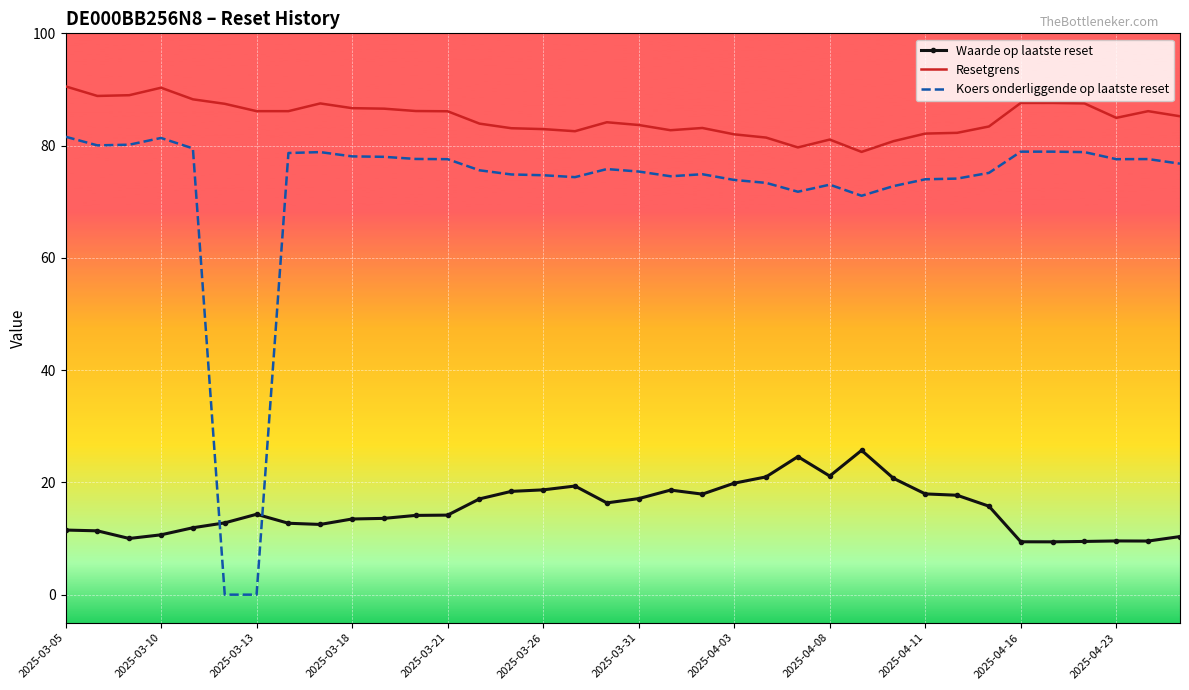

What are all the series names shown in the legend?

Waarde op laatste reset, Resetgrens, Koers onderliggende op laatste reset